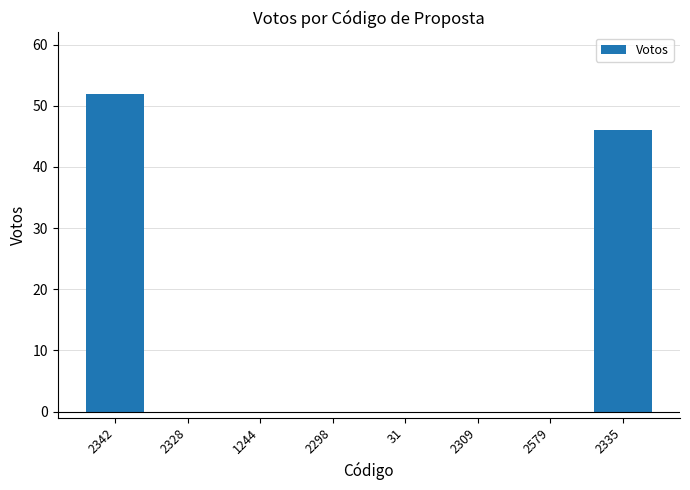

The chart shows a value of 46 at 2335. True or false?

True